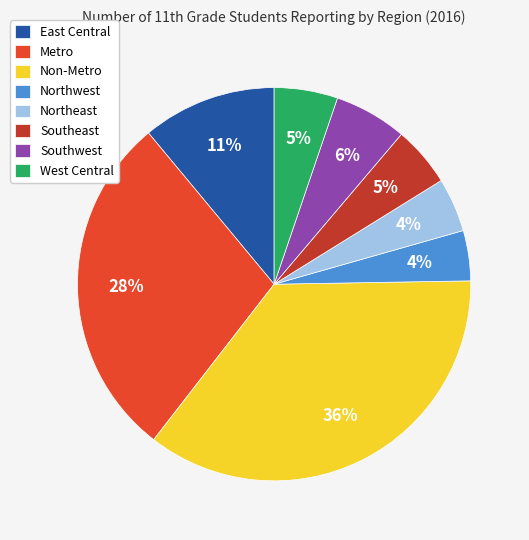

Is there any slice that represents more than half of the pie?

No